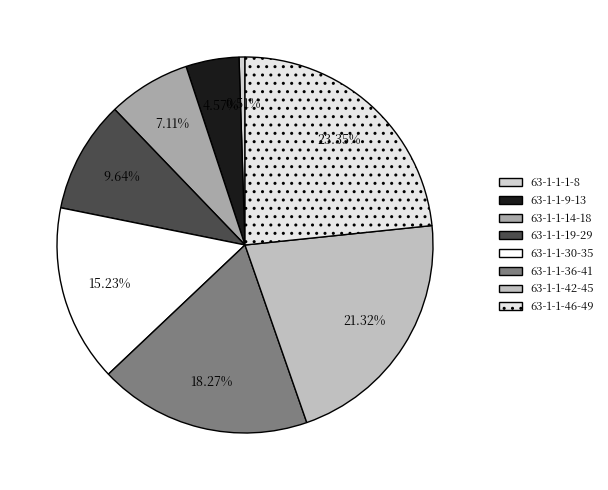

To the nearest percent, what is the combined percentage of 63-1-1-1-8 and 63-1-1-19-29?

10%